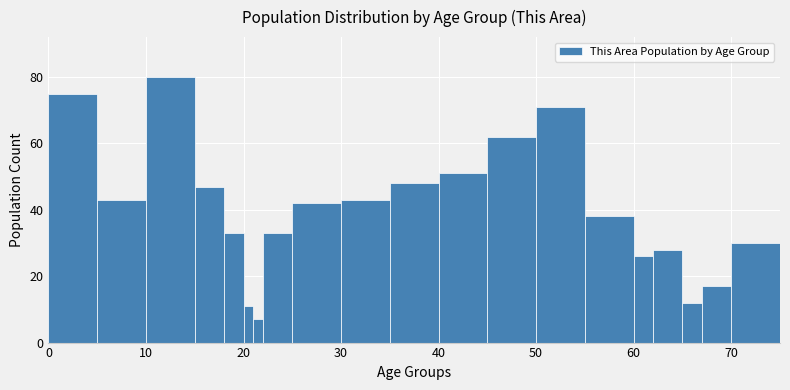

Around what value on the x-axis is the tallest bar? Give the approximate position of its centre, as read against the axis.

13